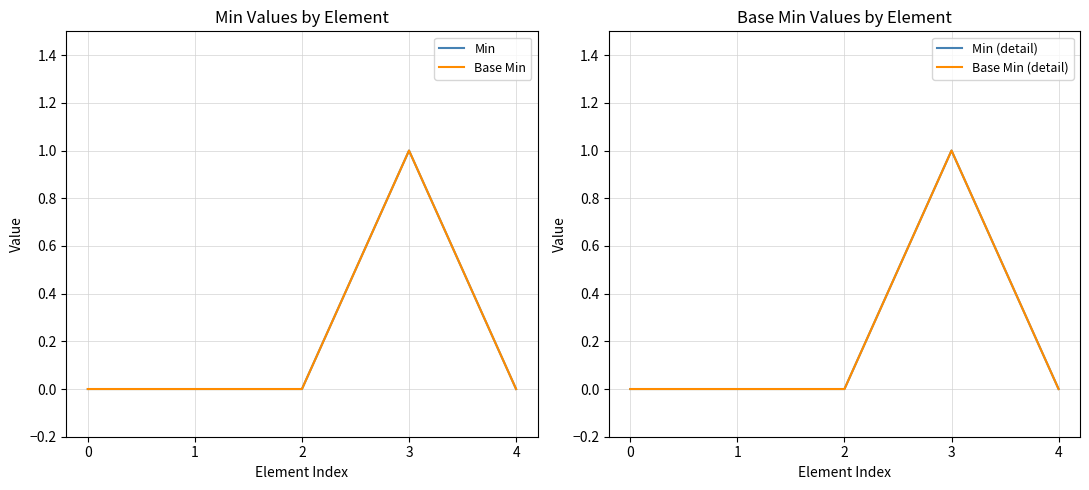

How many distinct data groups are displayed?

4